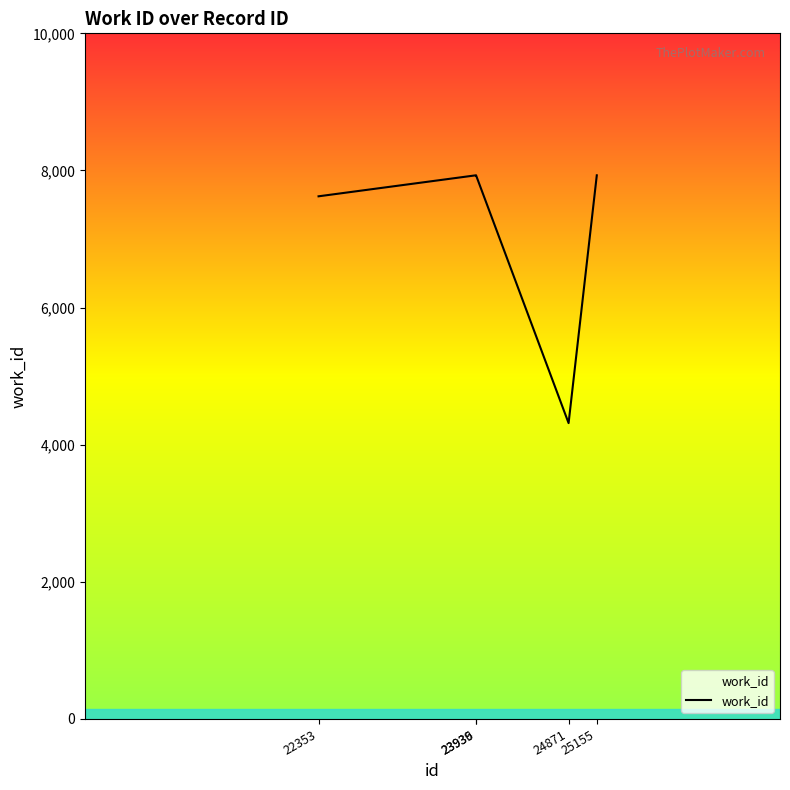

At which label is the value closest to 6122?

22353